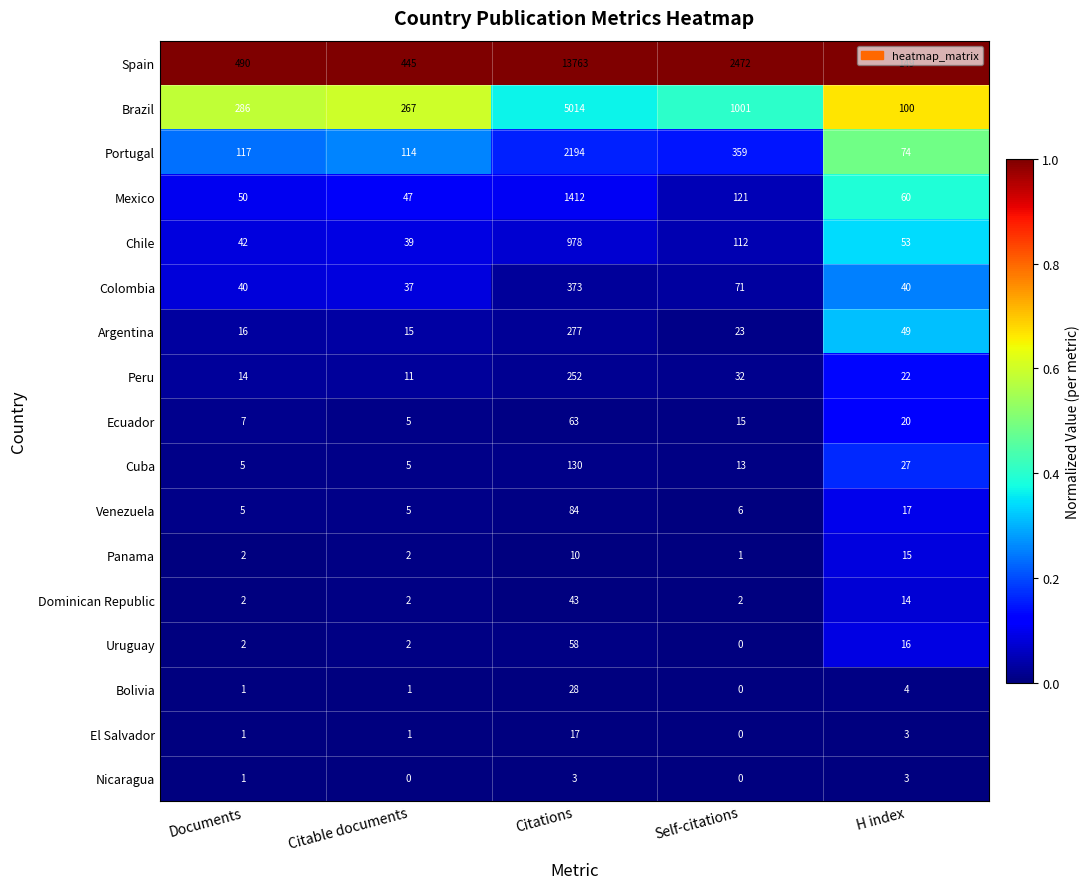

What is the difference between the second highest and second lowest values in the Spain series?

2027